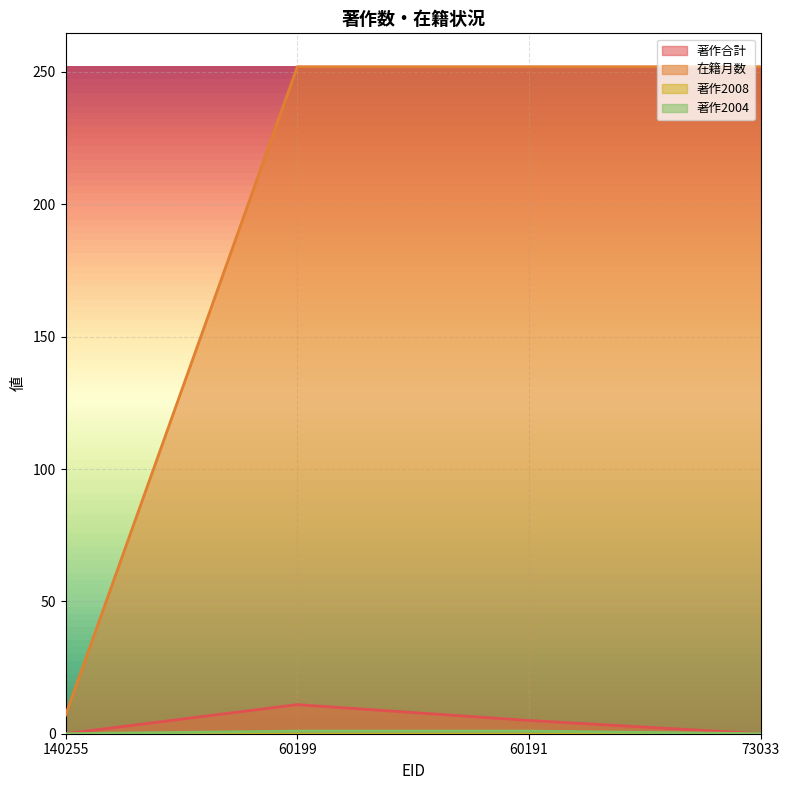

True or false: 在籍月数 has a value of 1 at 140255.

False